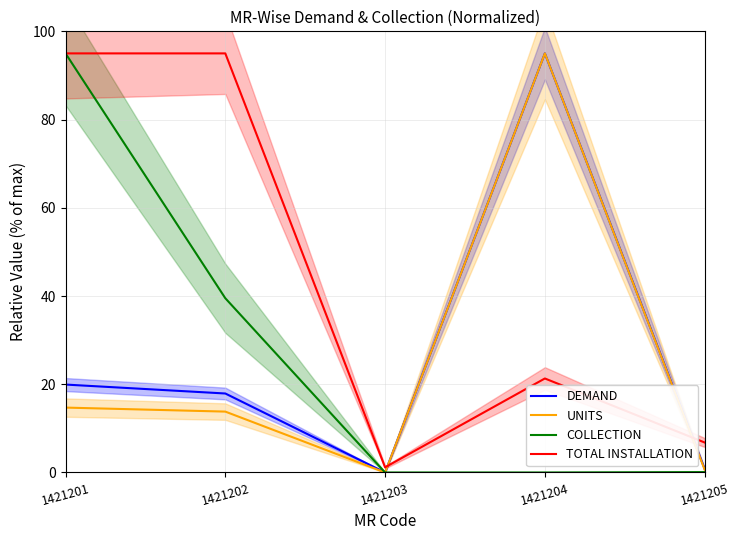

The DEMAND series shows 19.9 at 1421201. True or false?

True